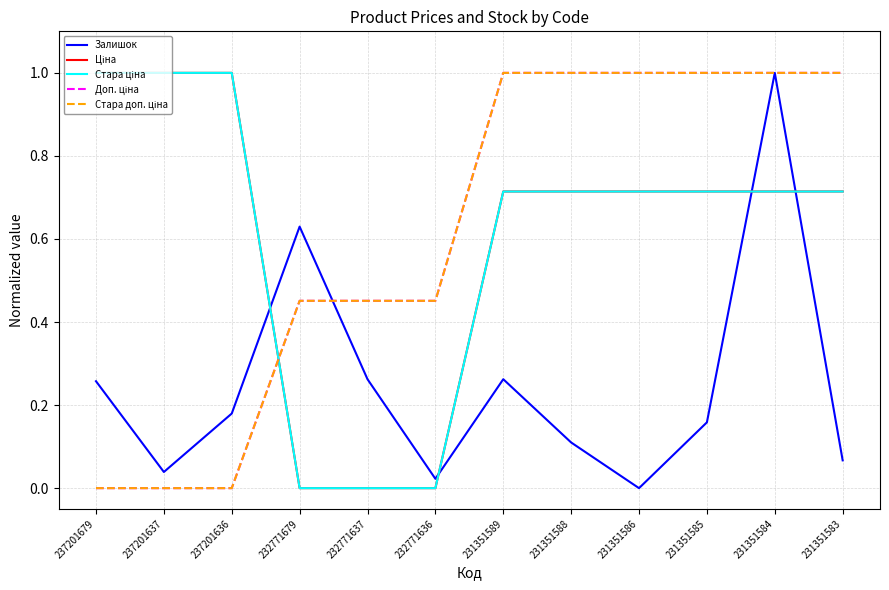

What is the maximum value for Залишок?

1.0